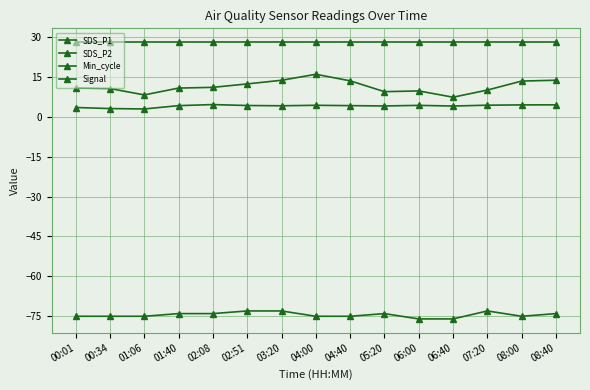

The value of SDS_P2 at 05:20 is 2.4. True or false?

False